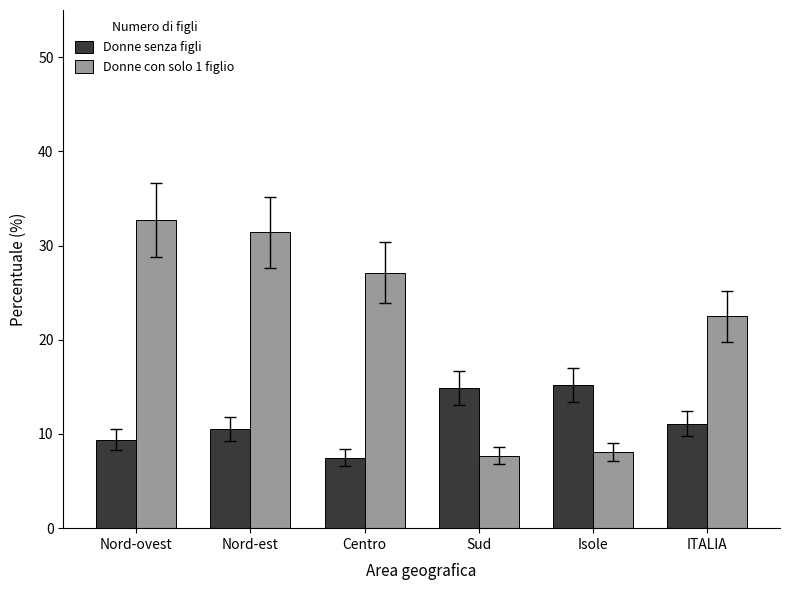

What is the label of the 5th bar from the left?

Isole